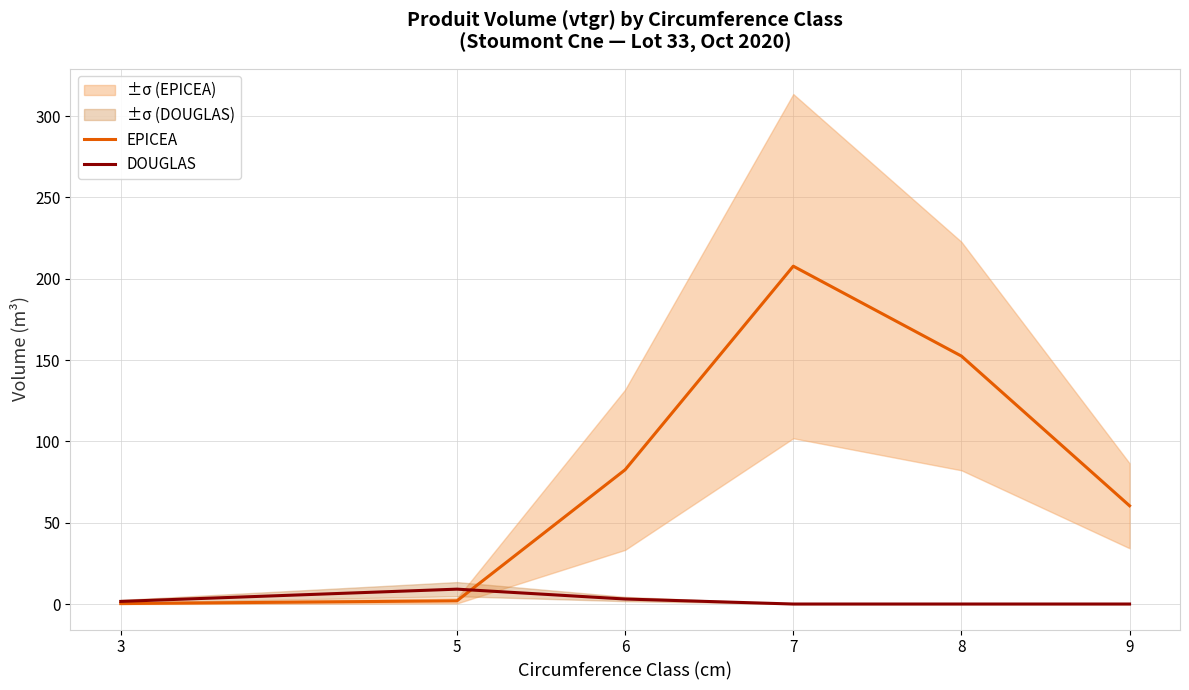

List the labels in order of EPICEA value, largest first.

7, 8, 6, 9, 5, 3